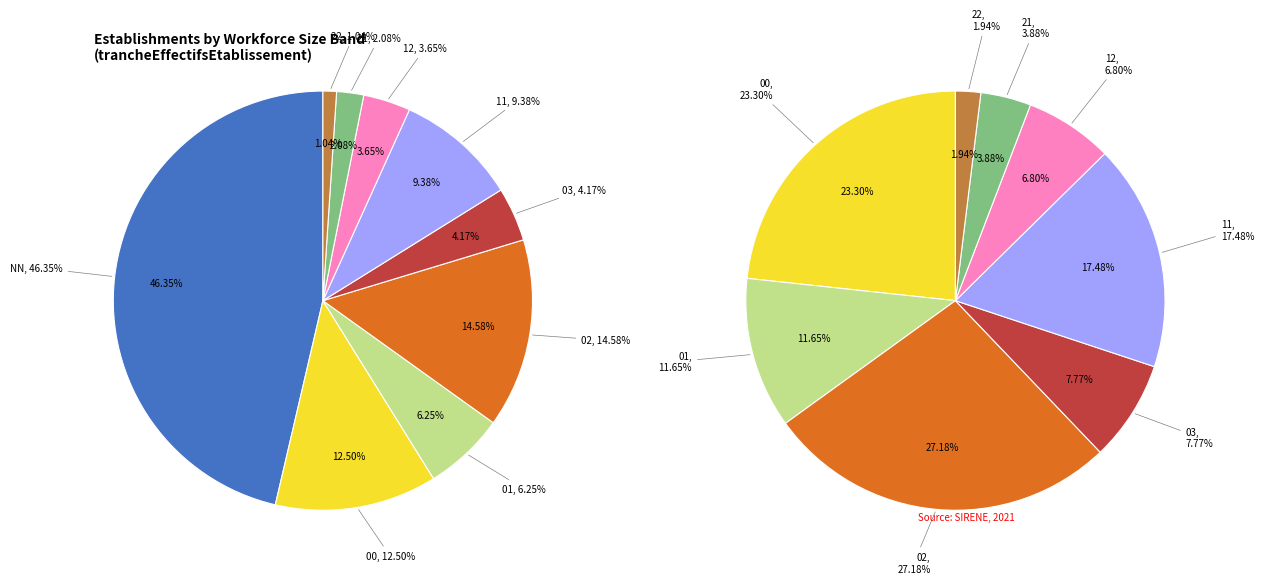

What percentage is the NN slice, to the nearest percent?

46%